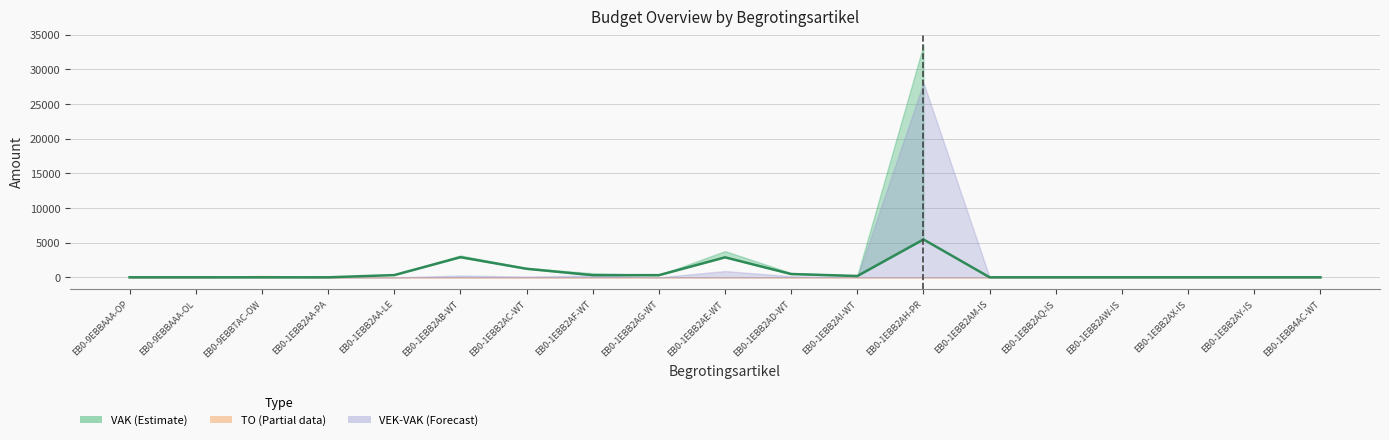

What position from the left is EB0-9EBBTAC-OW?

3